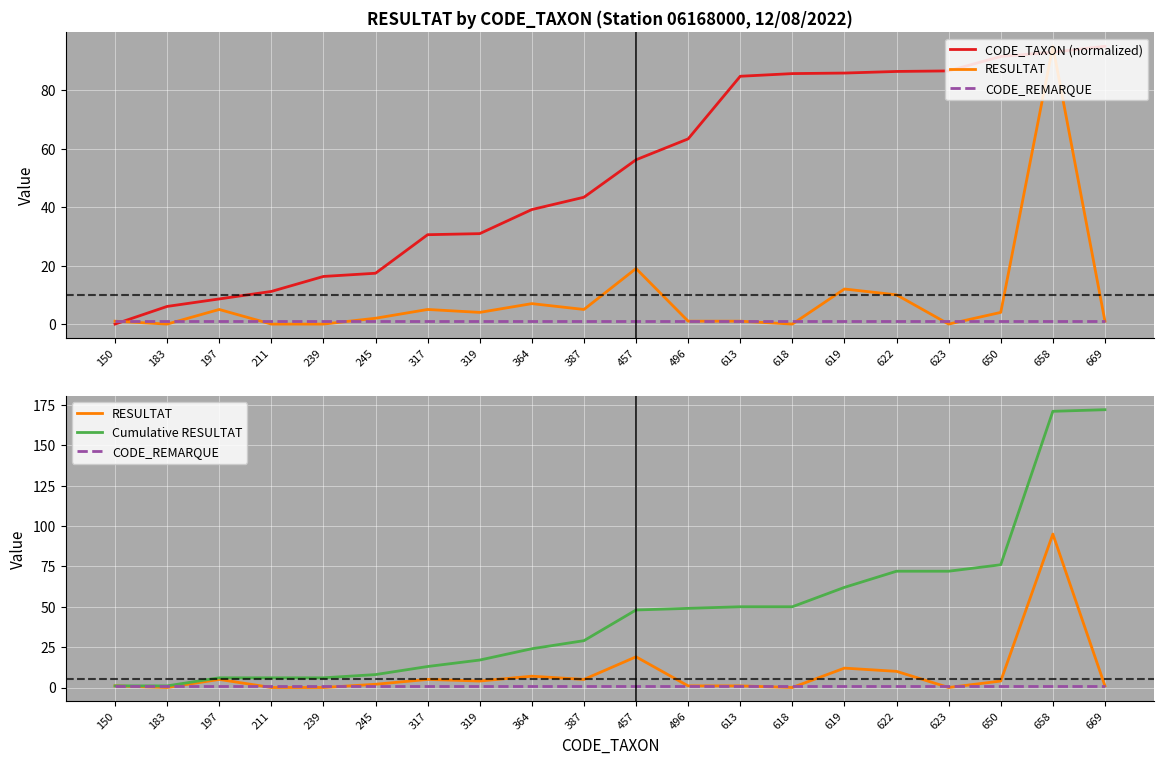

At how many categories does at least one series exceed 66?

8